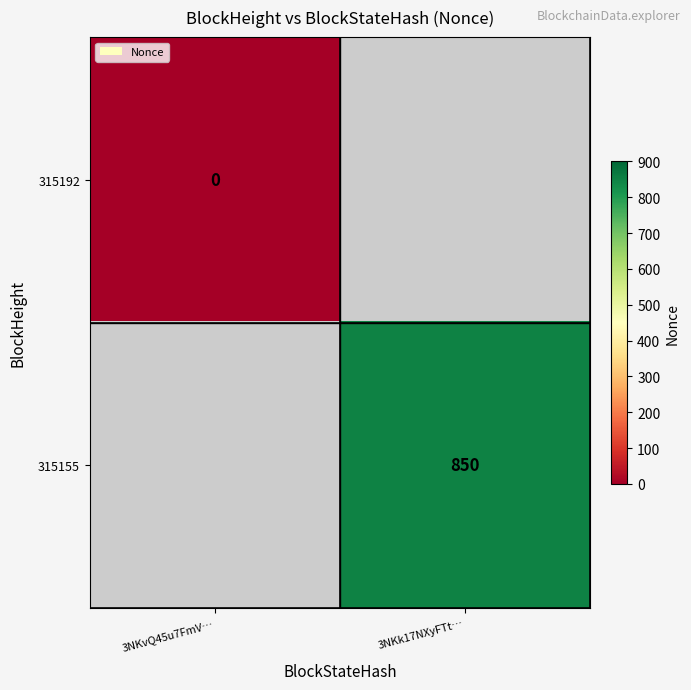

Which category has the highest value across all series?

3NKk17NXyFTt…